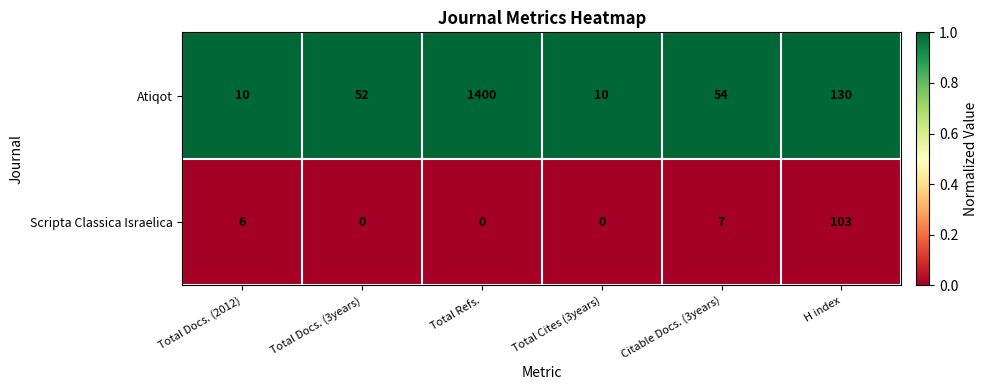

Rank the series at Citable Docs. (3years) from lowest to highest value.

Scripta Classica Israelica, Atiqot